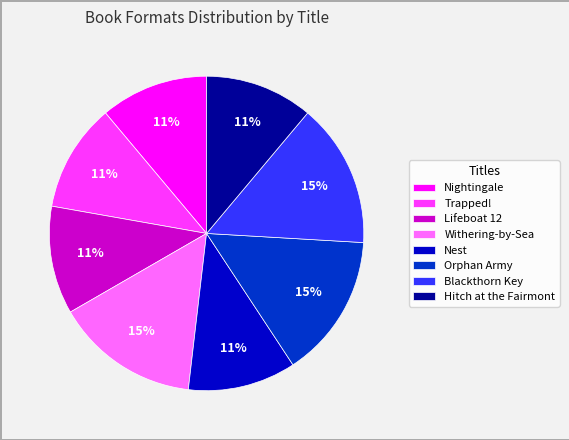

Do Hitch at the Fairmont and Lifeboat 12 together represent more than half of the pie?

No